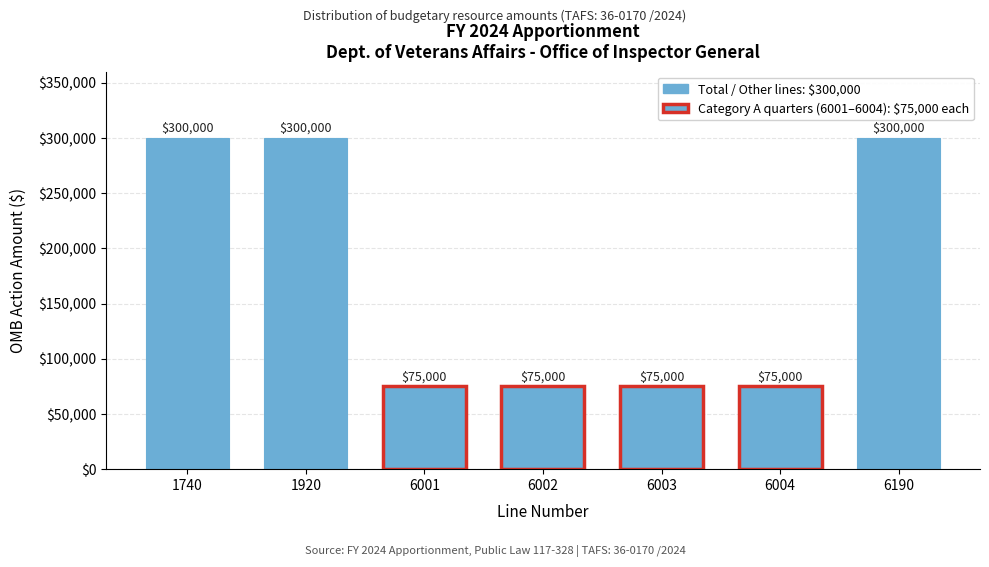

Reading left to right, what are all the values shown in this chart?

300000	300000	75000	75000	75000	75000	300000